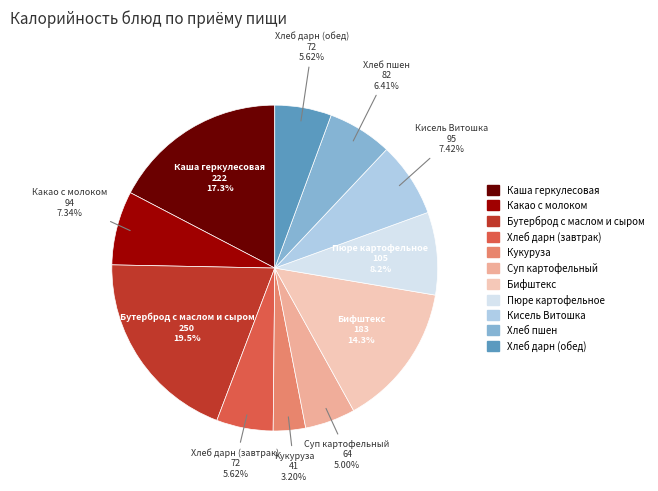

To the nearest percent, what is the average slice percentage?

9%